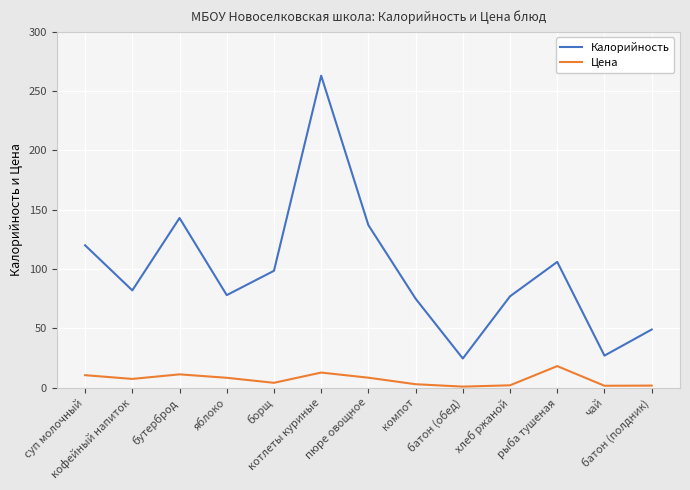

What position from the right is котлеты куриные?

8